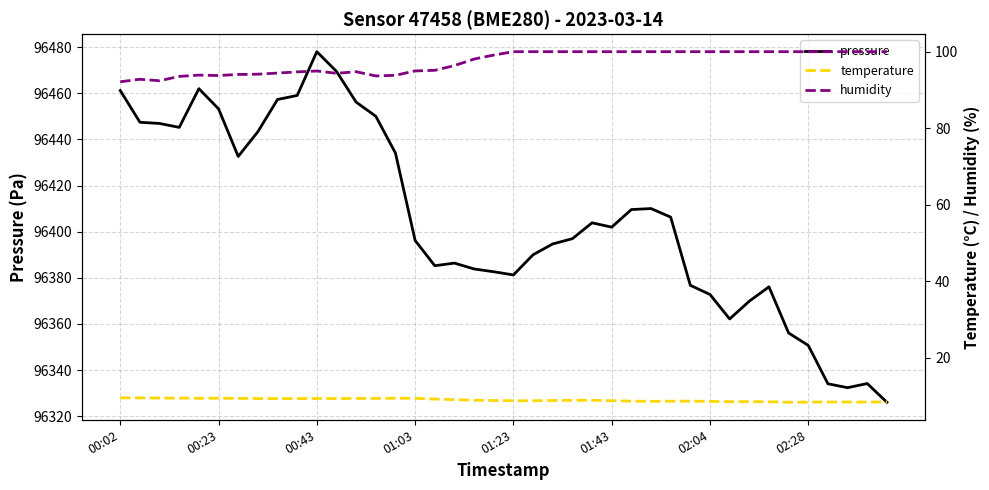

What position from the right is 21?

19